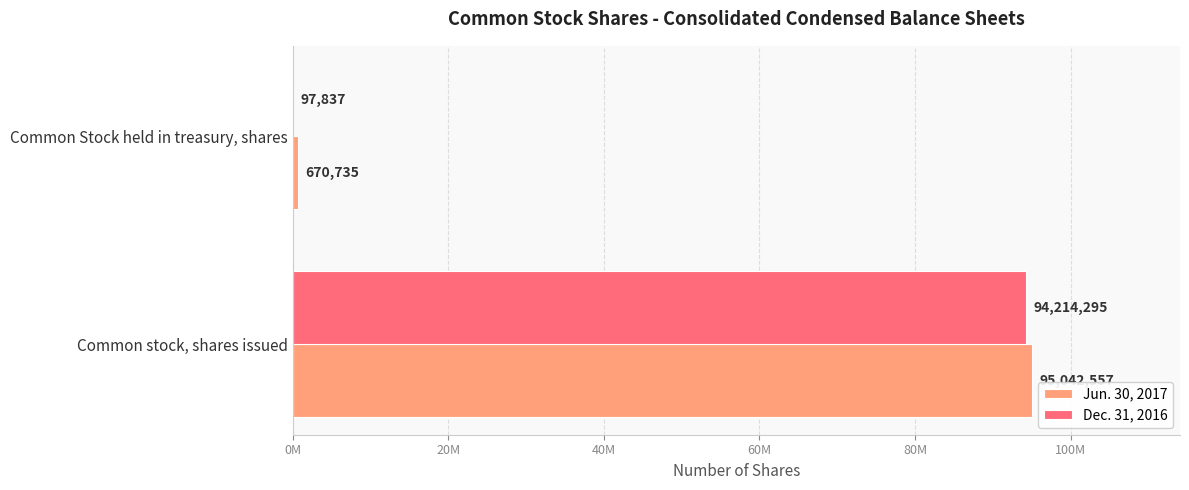

What are all the series names shown in the legend?

Jun. 30, 2017, Dec. 31, 2016